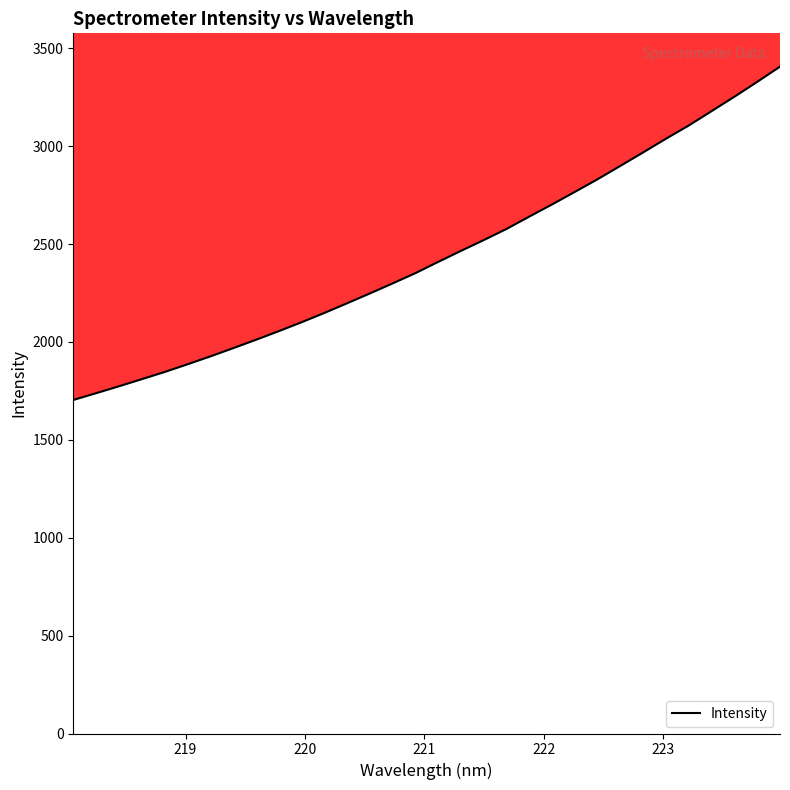

Reading left to right, what are all the values shown in this chart?

1703.4	1738.0	1773.3	1809.6	1846.2	1885.4	1925.7	1967.7	2010.6	2054.7	2100.1	2147.8	2197.2	2247.5	2298.9	2351.3	2408.9	2465.2	2520.3	2577.3	2640.5	2702.6	2766.6	2831.5	2899.7	2968.3	3038.3	3105.7	3179.0	3252.4	3328.2	3405.7